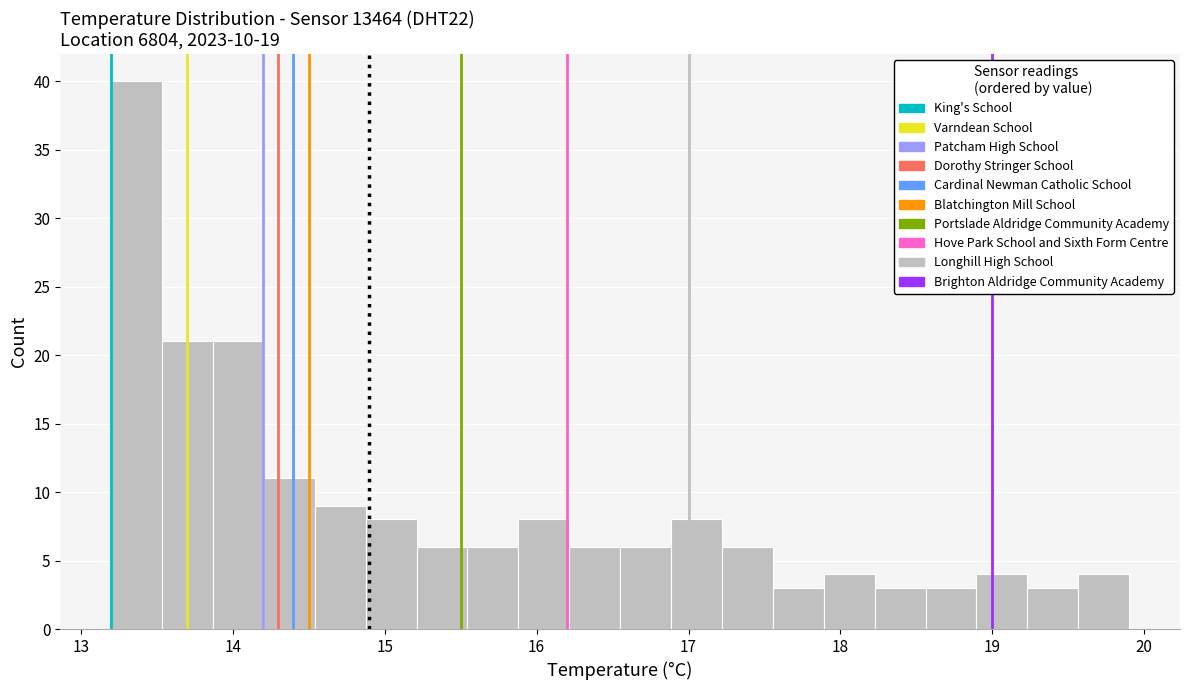

Around what value on the x-axis is the tallest bar? Give the approximate position of its centre, as read against the axis.

13.4